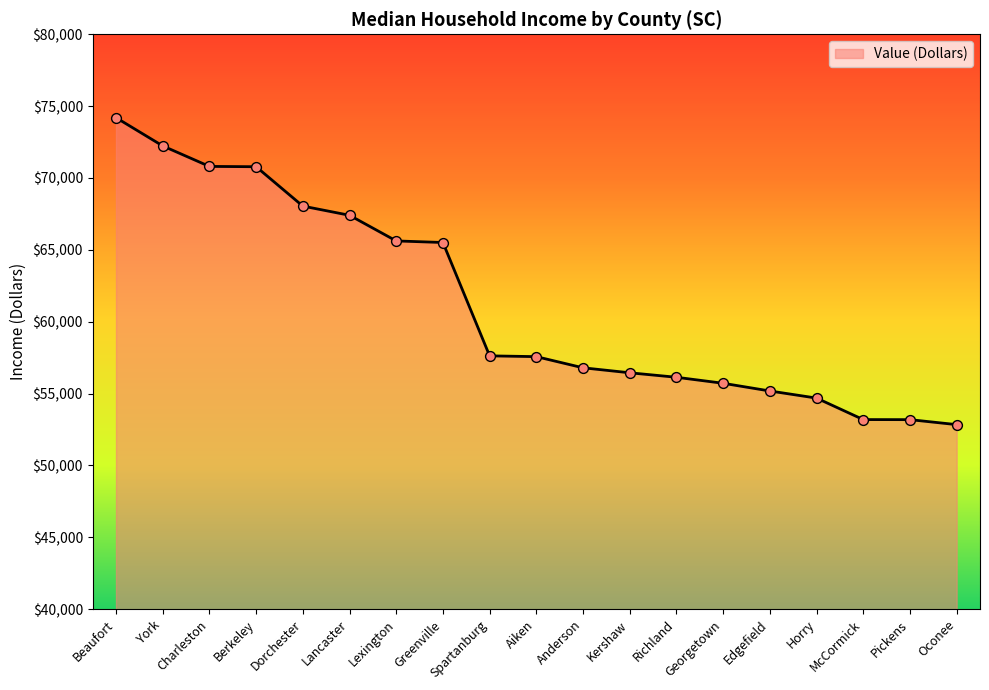

Between Lancaster and Anderson, which is larger?

Lancaster